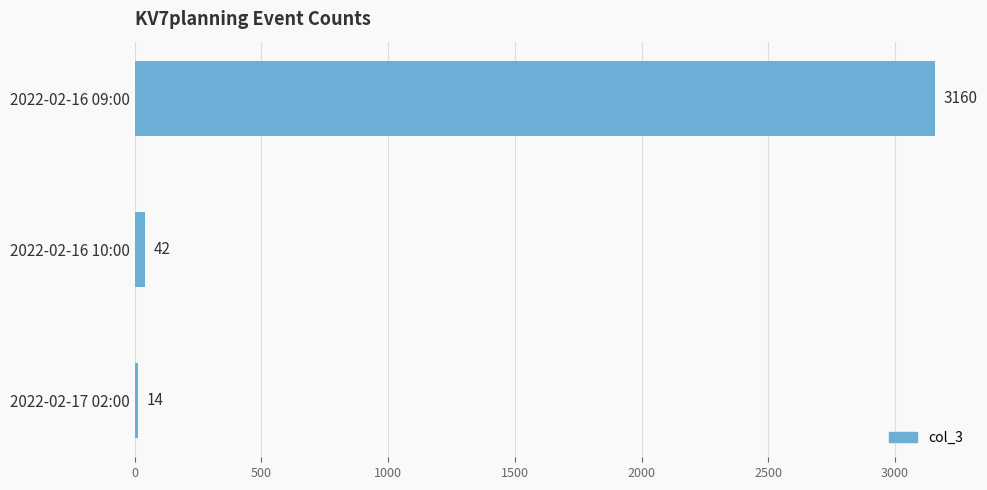

What is the sum of all values?

3216